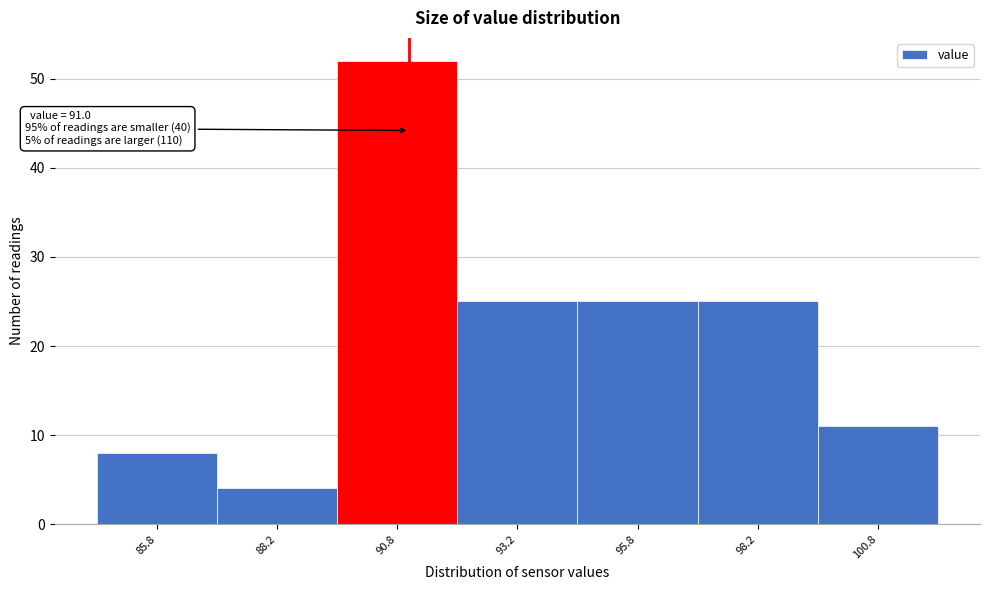

Over which range of the x-axis is the bar tallest?

89.5 to 92.0